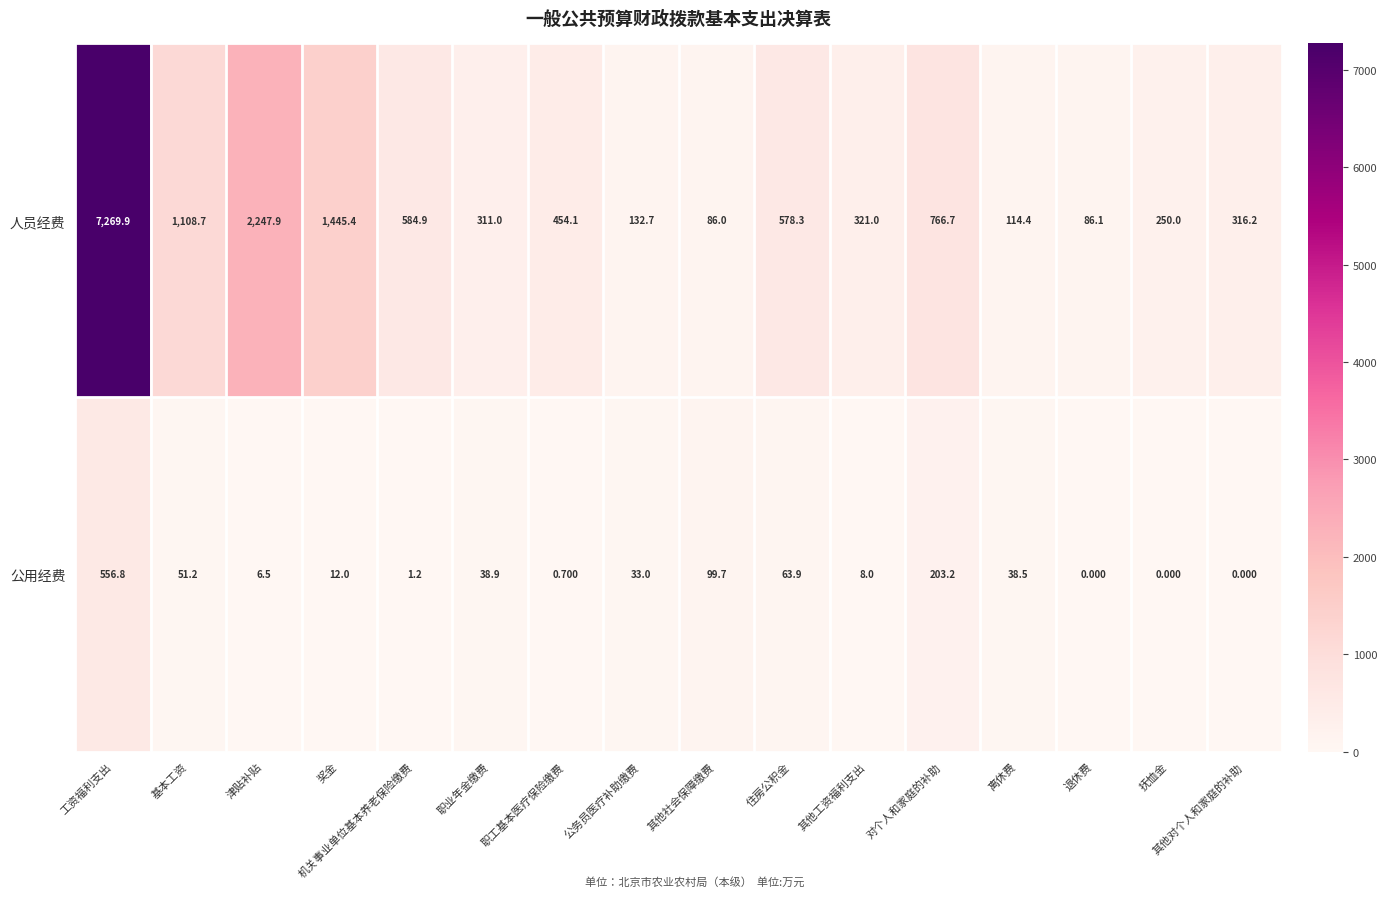

List the series in order of their overall mean, lowest first.

公用经费, 人员经费